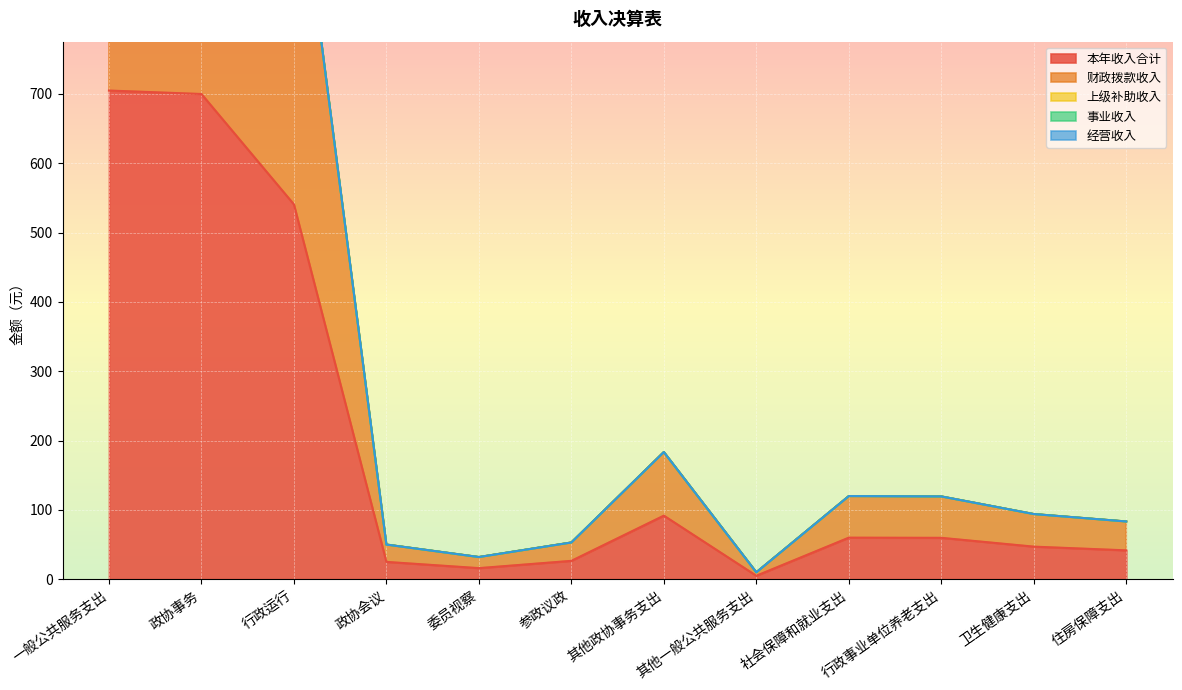

True or false: 本年收入合计 has a value of 26.5 at 参政议政.

True